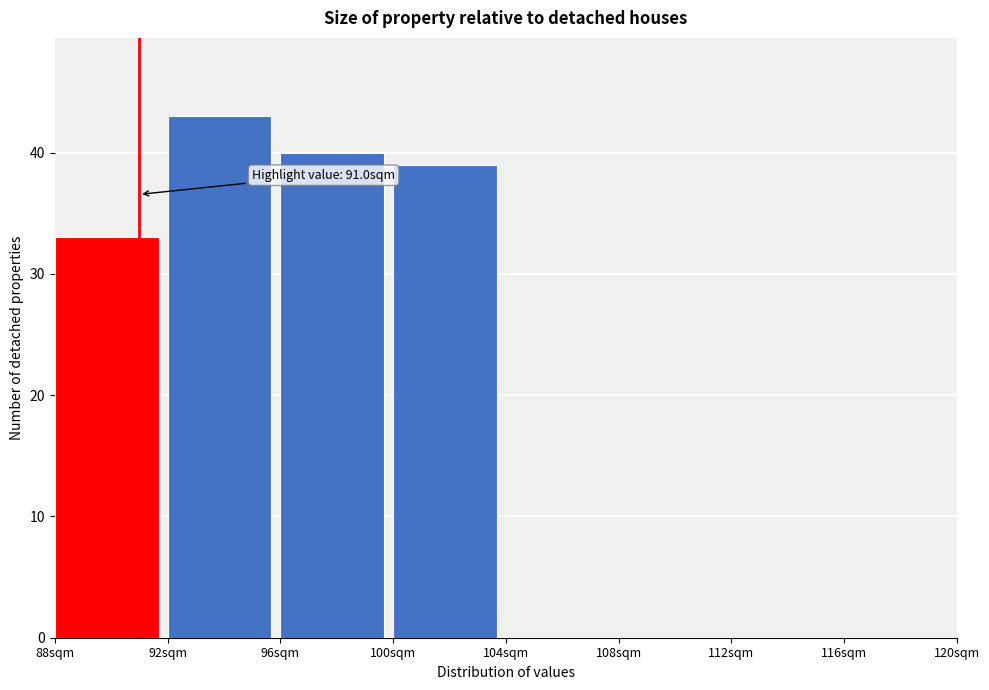

Which range on the x-axis has the tallest bar?

92 to 96